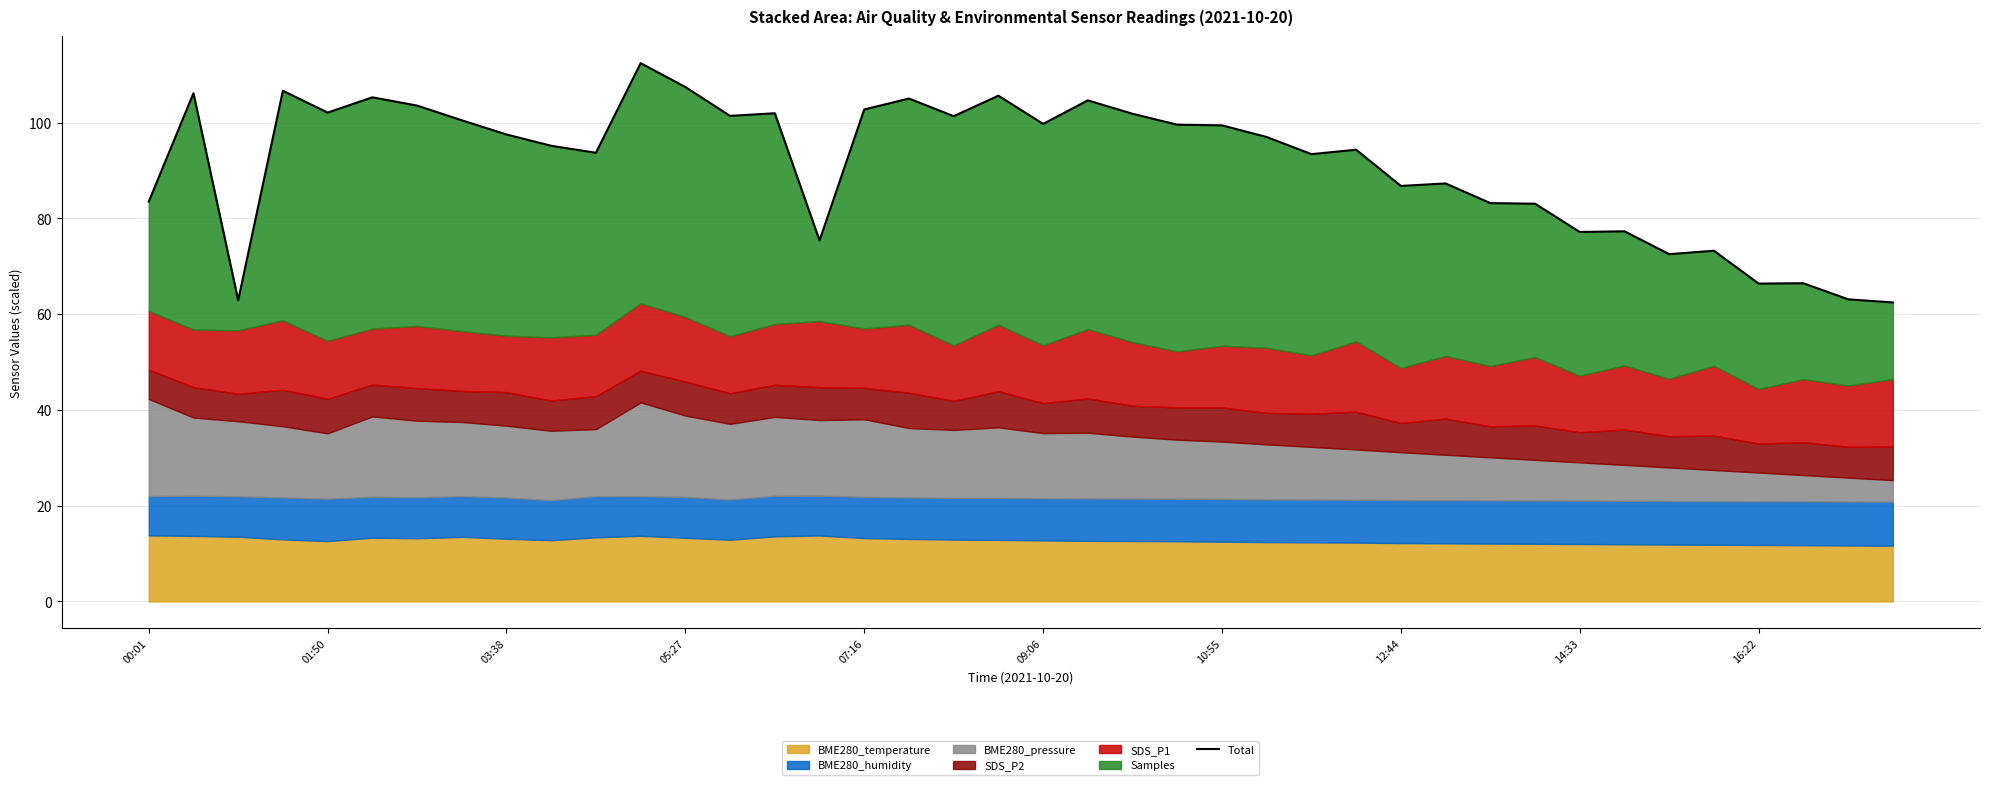

What is the change in value from 05:27 to 17?

-1.6